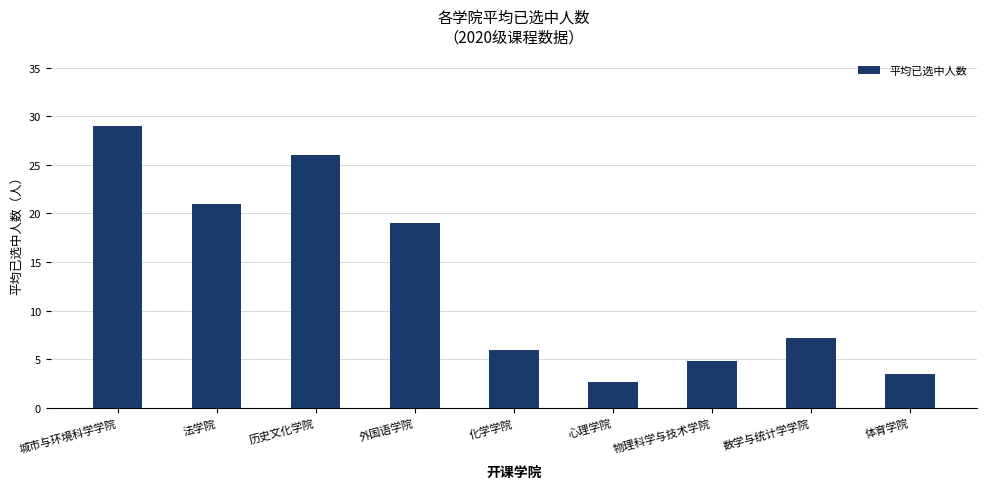

What is the change in value from 历史文化学院 to 化学学院?

-20.0